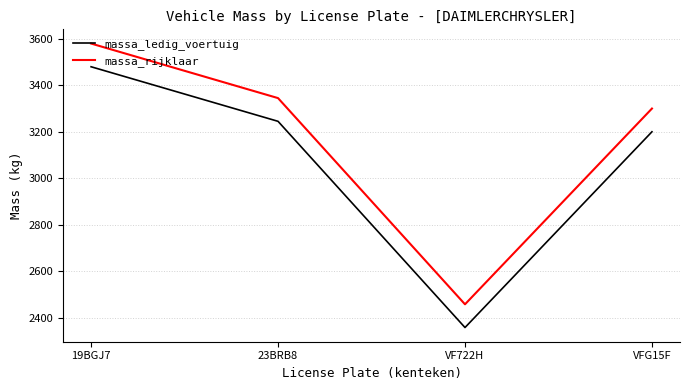

What is the difference between the highest and lowest values at 19BGJ7?

100